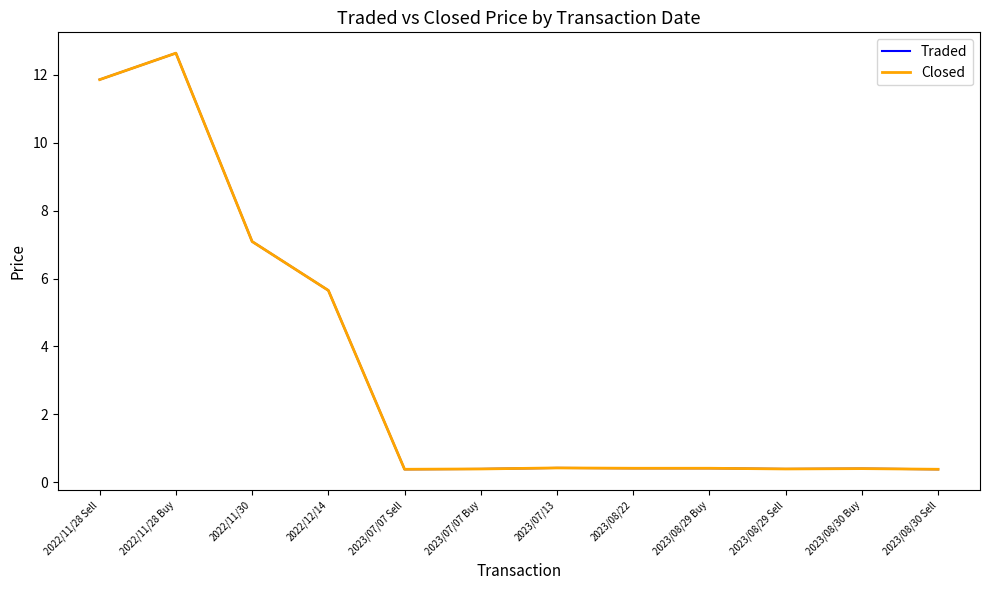

Does the chart display data point markers on the line(s)?

No